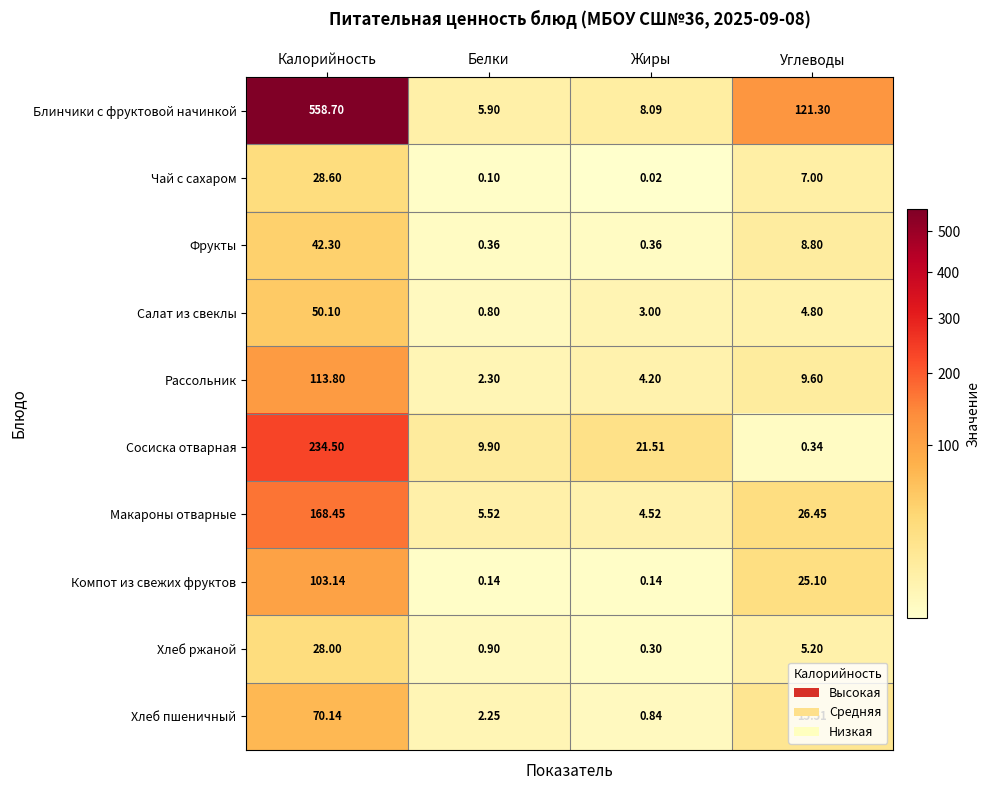

Between Жиры and Углеводы, which series saw the biggest shift?

Блинчики с фруктовой начинкой